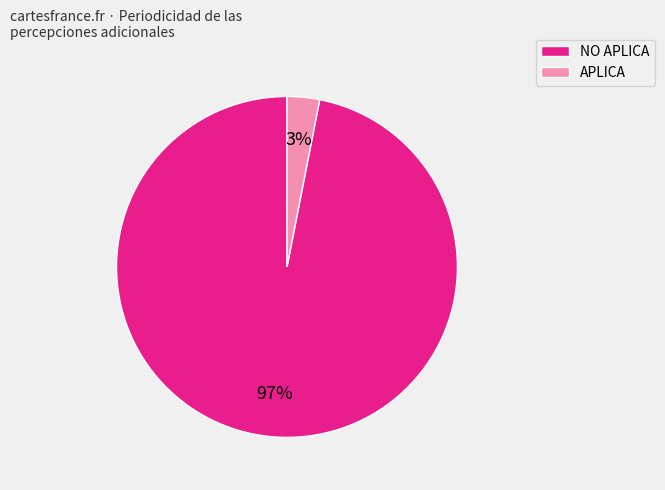

True or false: NO APLICA accounts for 86% of the total.

False